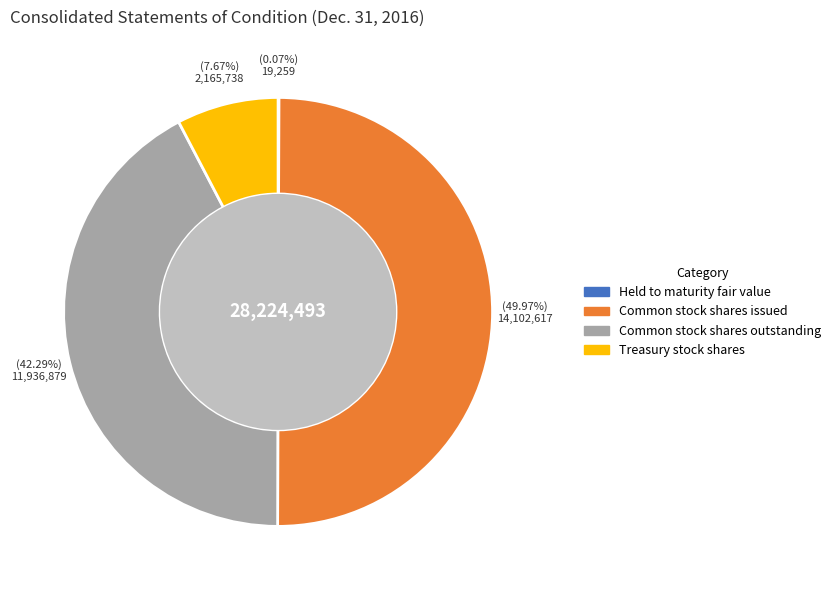

Which slice is the largest?

Common stock shares issued